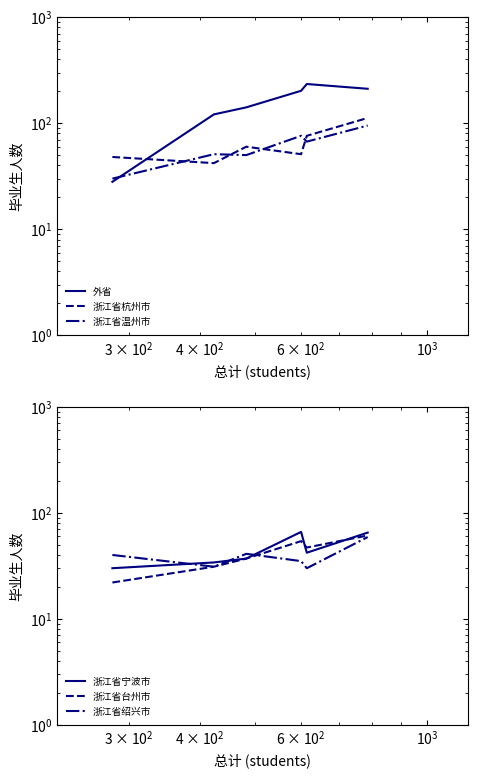

Is it true that 浙江省绍兴市 equals 52 at $\mathdefault{10^{1}}$?

False